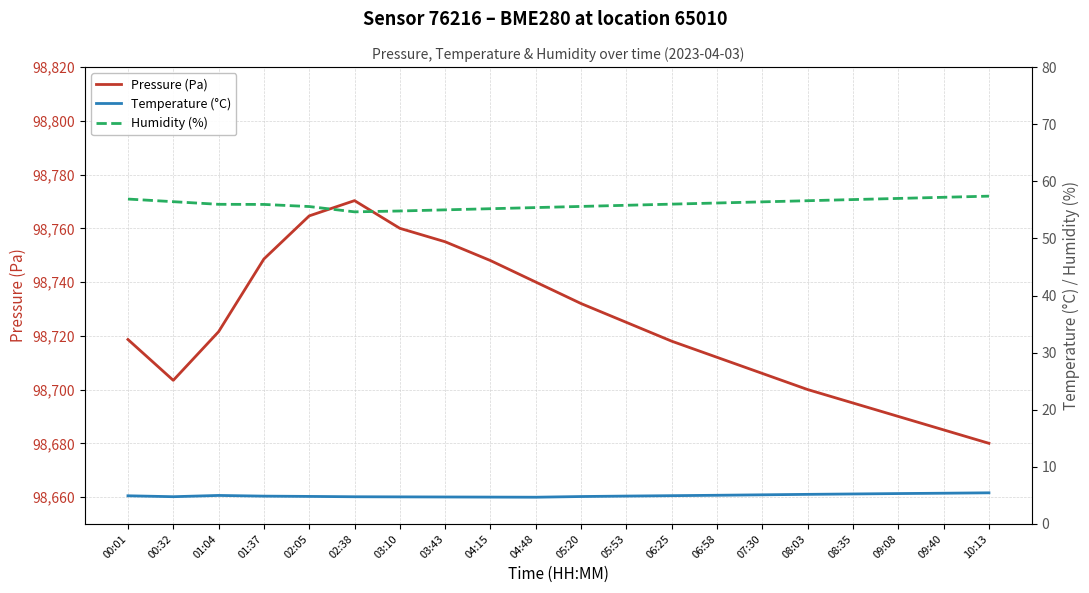

How many data points in Humidity (%) are less than 56?

10